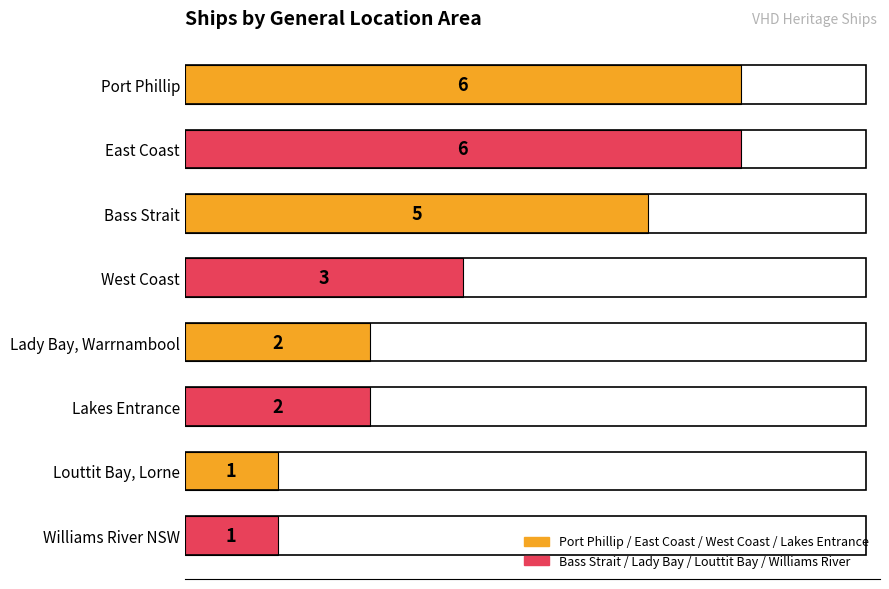

The value at Louttit Bay, Lorne is 0. True or false?

False